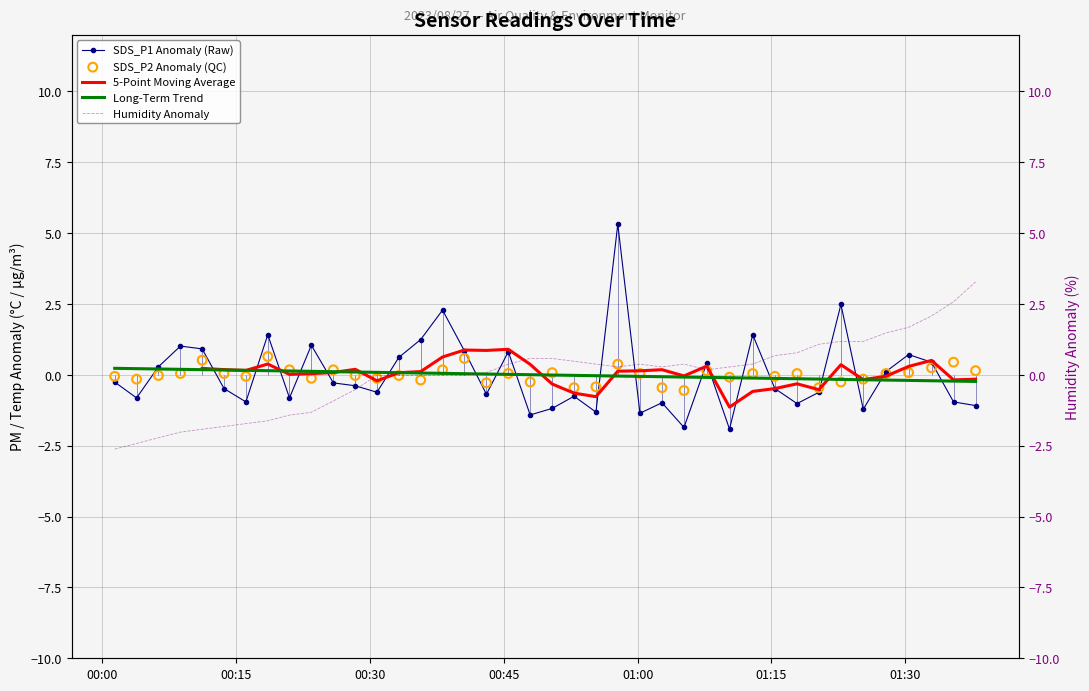

What are all the series names shown in the legend?

SDS_P1 Anomaly (Raw), 5-Point Moving Average, Long-Term Trend, SDS_P2 Anomaly (QC), Humidity Anomaly